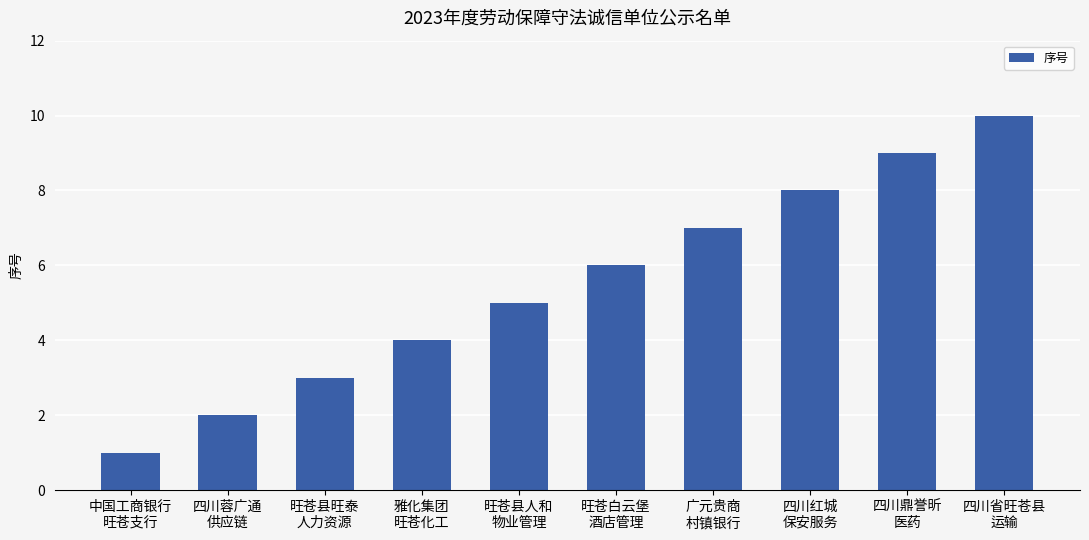

List the labels in order of value, largest first.

四川省旺苍县
运输, 四川鼎誉昕
医药, 四川红城
保安服务, 广元贵商
村镇银行, 旺苍白云堡
酒店管理, 旺苍县人和
物业管理, 雅化集团
旺苍化工, 旺苍县旺泰
人力资源, 四川蓉广通
供应链, 中国工商银行
旺苍支行